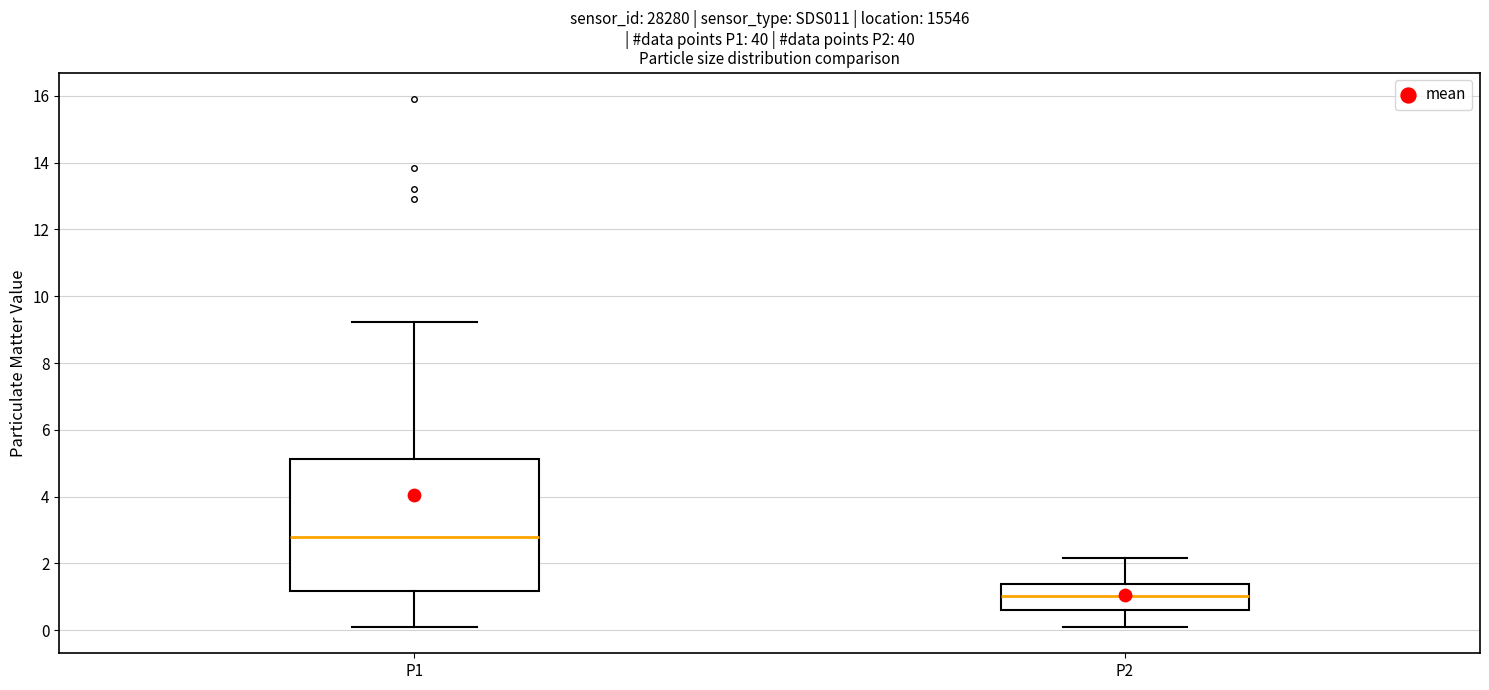

Which box's median line is the lowest?

P2